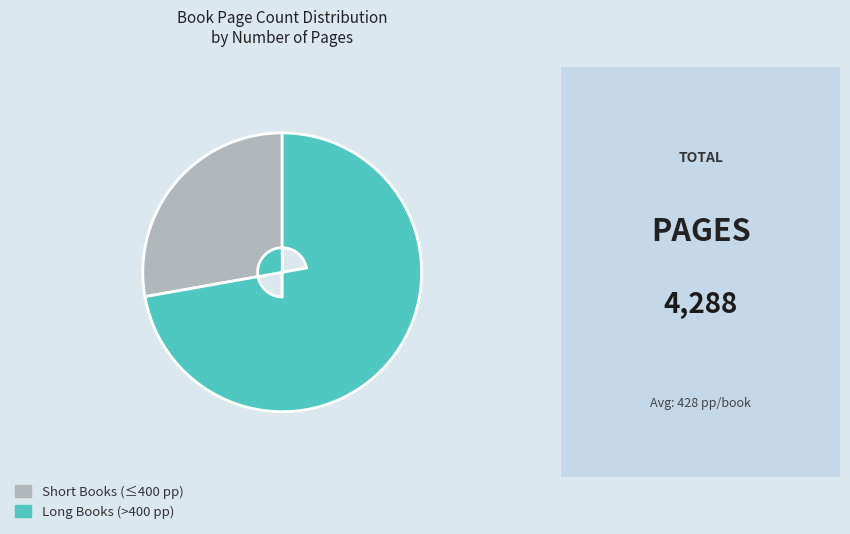

Which has a higher value, Short Books (≤400 pp) or Long Books (>400 pp)?

Long Books (>400 pp)